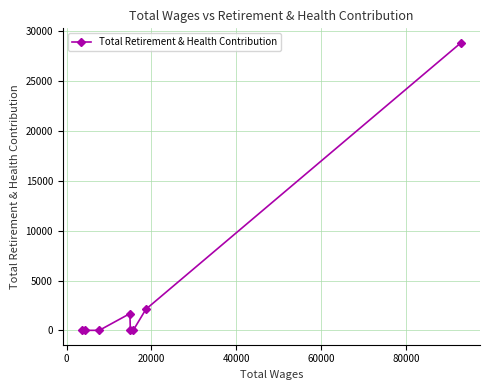

What is the average value?

4083